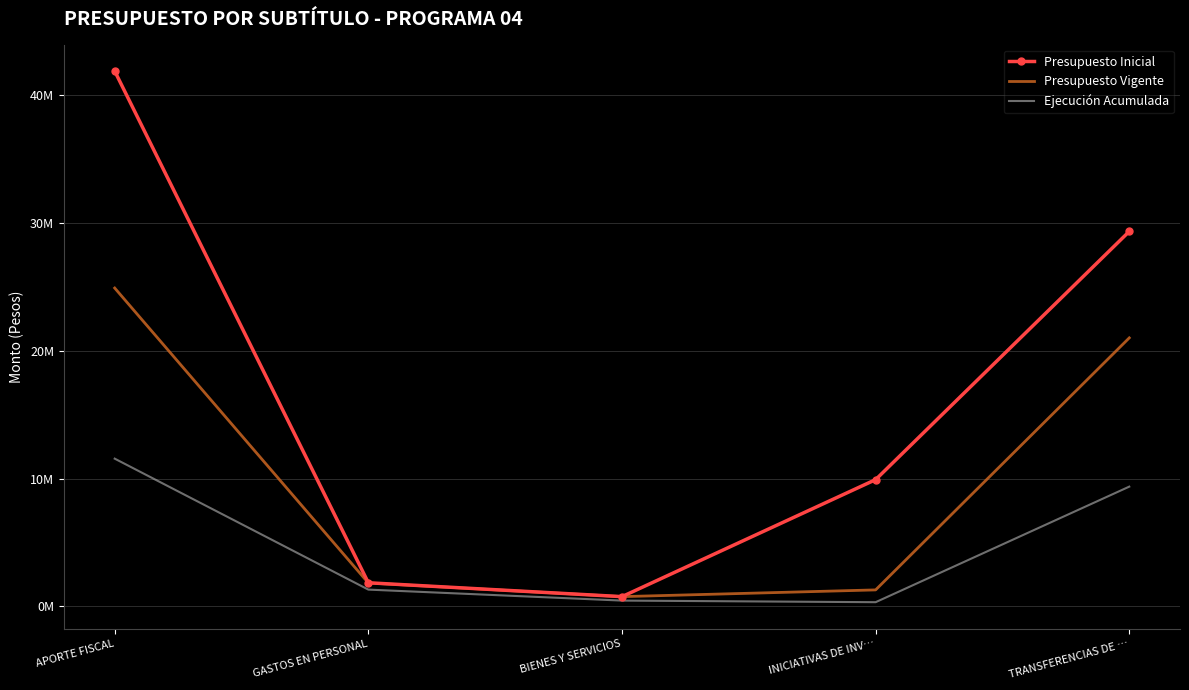

The Ejecución Acumulada series shows 139254 at BIENES Y SERVICIOS. True or false?

False